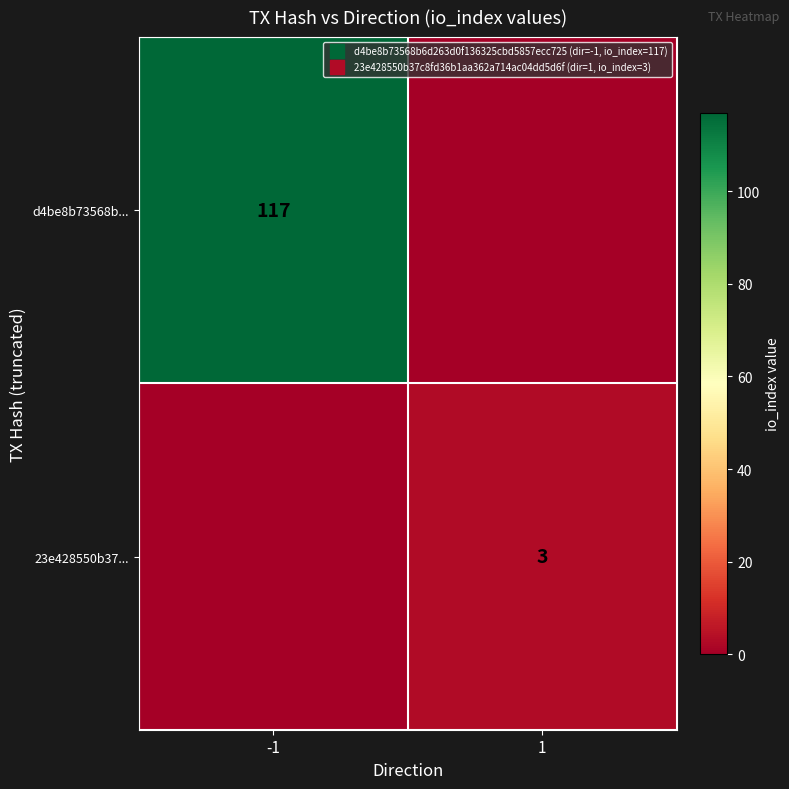

What is the sum of all d4be8b73568b... values?

117